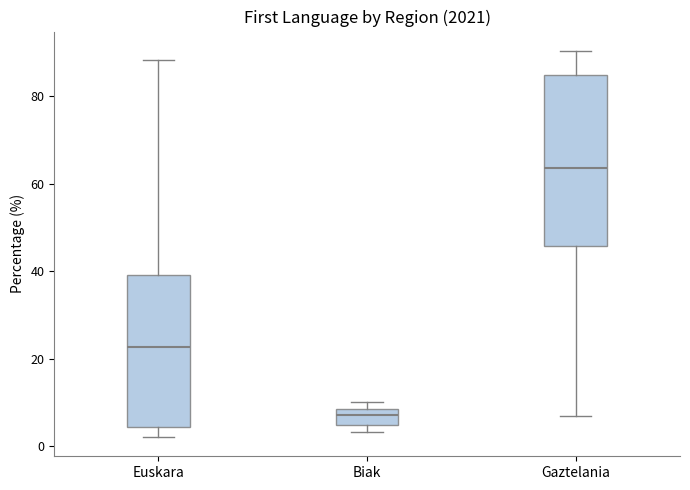

Reading left to right, transcribe this box plot: for each box, give where its median line is, the range the box spans, and where its two whiskers end, as read against the y-axis. The values are not printed on the chart, so give them approximately, as read against the axis.

Euskara: median 22, box 4 to 40, whiskers 2 to 88
Biak: median 8 (inside the box), box 4 to 8, whiskers 4 (just below the box's lower edge) to 10
Gaztelania: median 64, box 46 to 84, whiskers 8 to 90